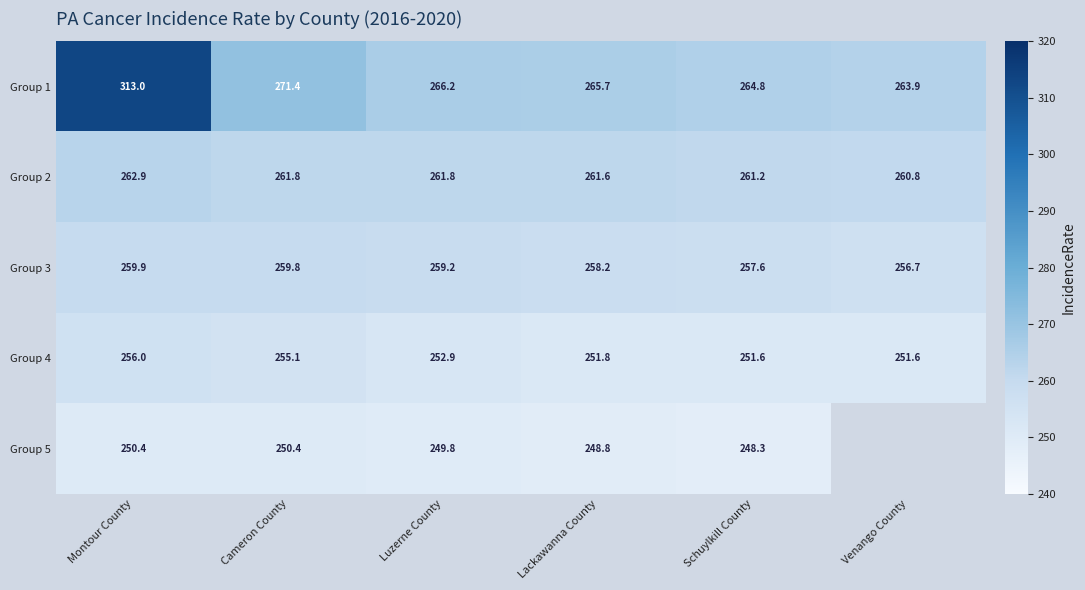

The value of Group 3 at Lackawanna County is 258.2. True or false?

True